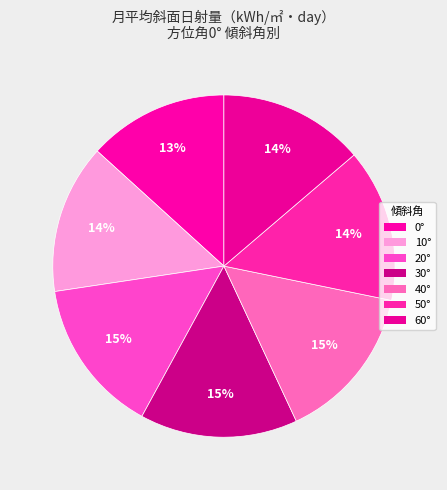

Which category has the biggest portion of the pie?

30°